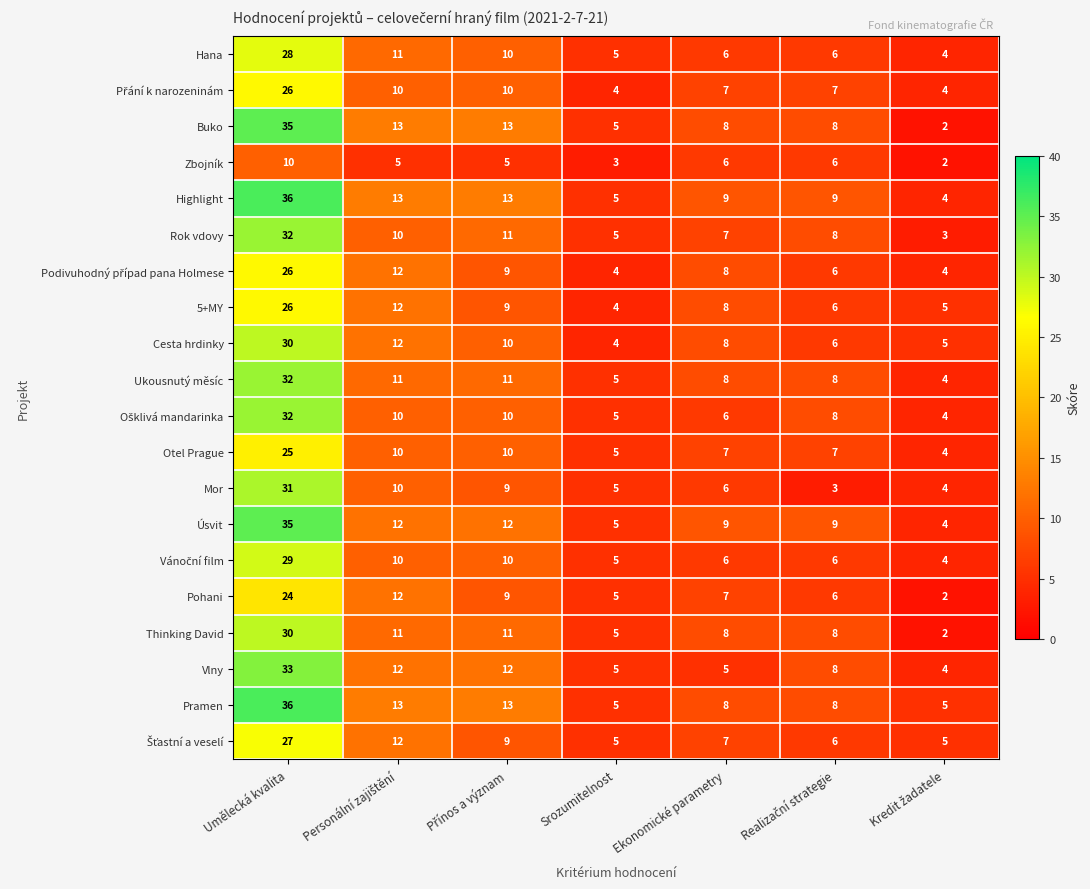

Which series has the largest range (max minus min)?

Buko